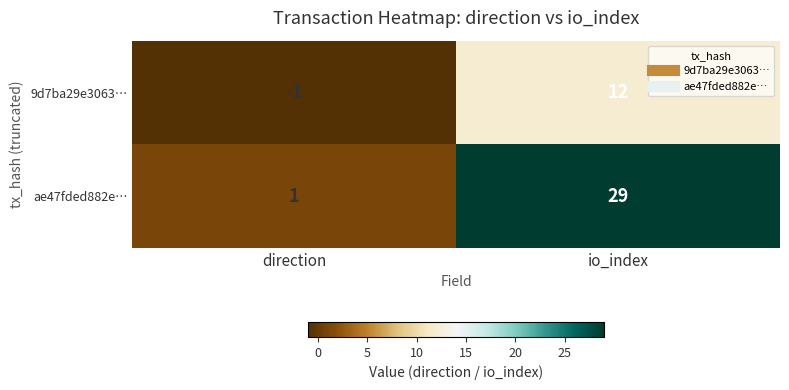

Which series has the largest range (max minus min)?

ae47fded882e…